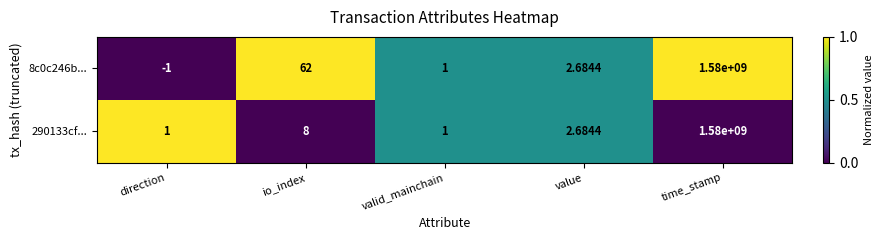

List the series in order of their overall mean, highest first.

8c0c246b..., 290133cf...